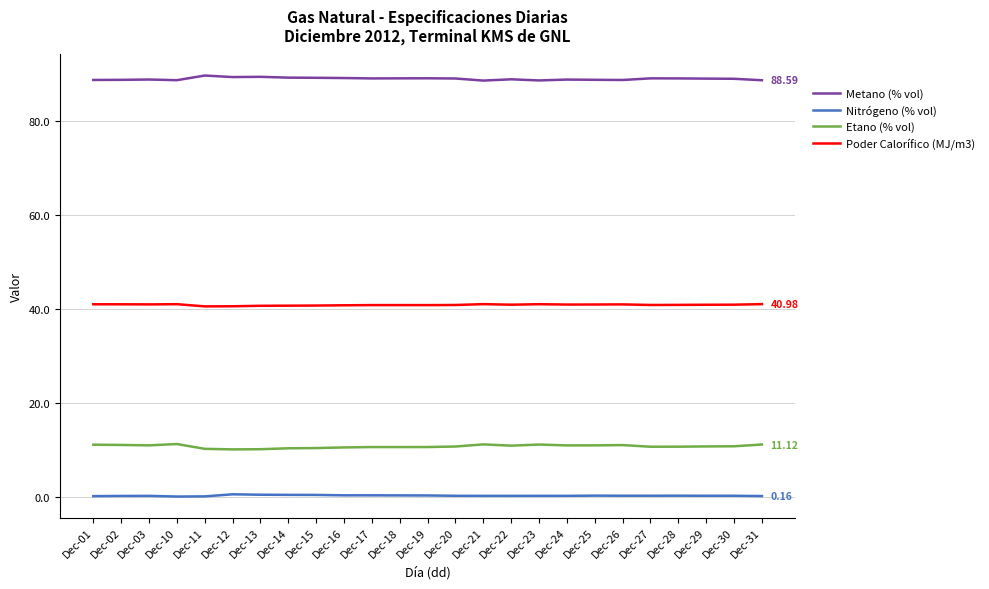

What is the total value across all series at Dec-11?

140.4